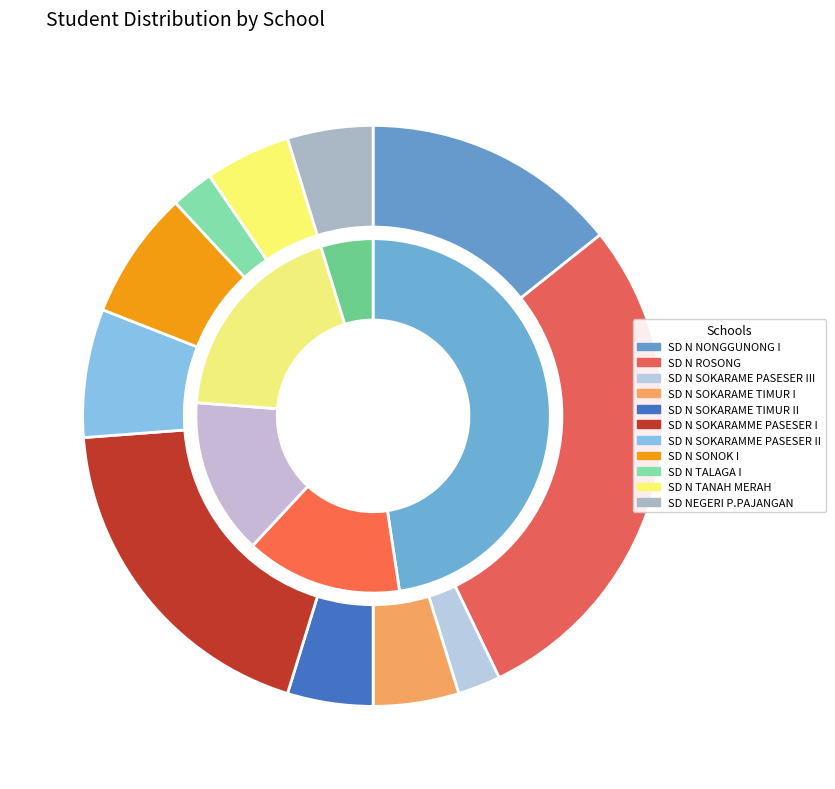

Approximately how many times larger is the value at SD N SOKARAME TIMUR I compared to SD N ROSONG?

0.2